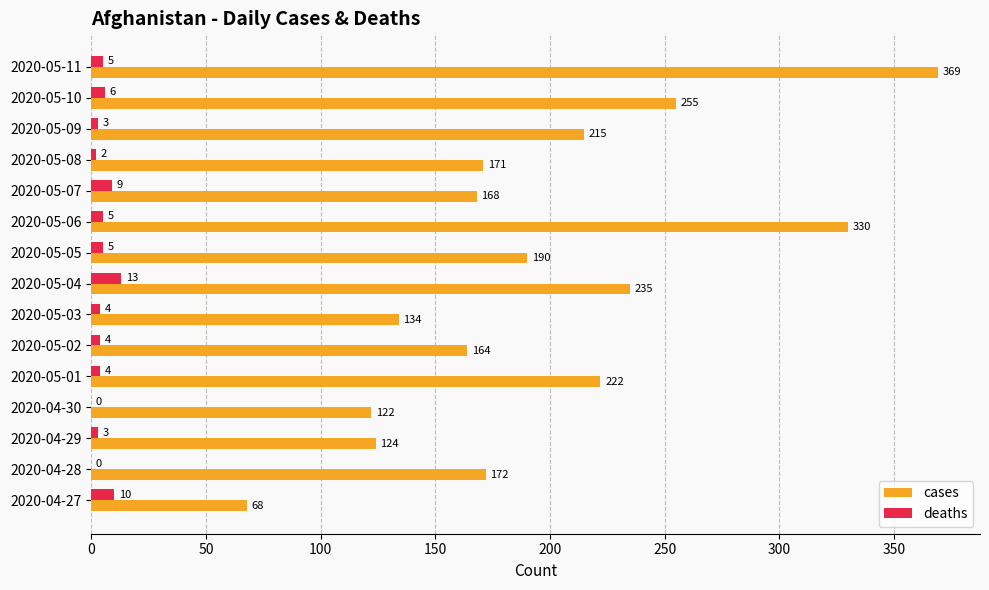

Which series has the largest range (max minus min)?

cases